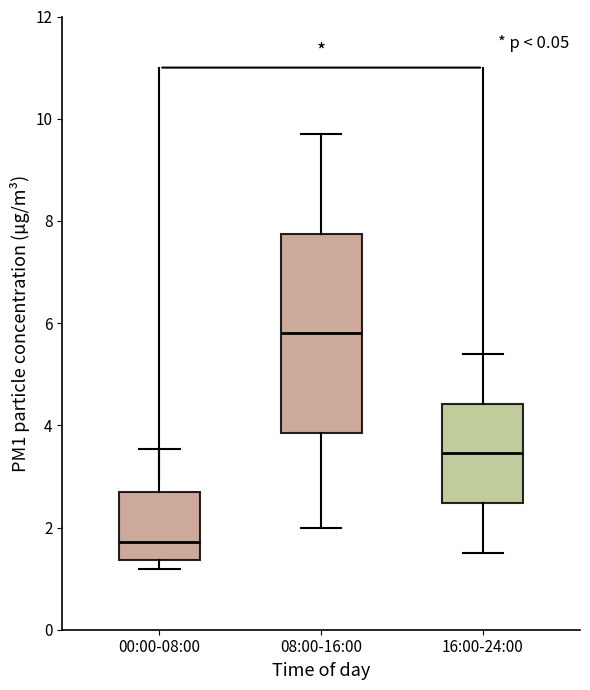

Reading left to right, transcribe this box plot: for each box, give where its median line is, the range the box spans, and where its two whiskers end, as read against the y-axis. The values are not printed on the chart, so give them approximately, as read against the axis.

00:00-08:00: median 1.8, box 1.4 to 2.6, whiskers 1.2 to 3.6
08:00-16:00: median 5.8, box 3.8 to 7.8, whiskers 2.0 to 9.8
16:00-24:00: median 3.4, box 2.4 to 4.4, whiskers 1.6 to 5.4